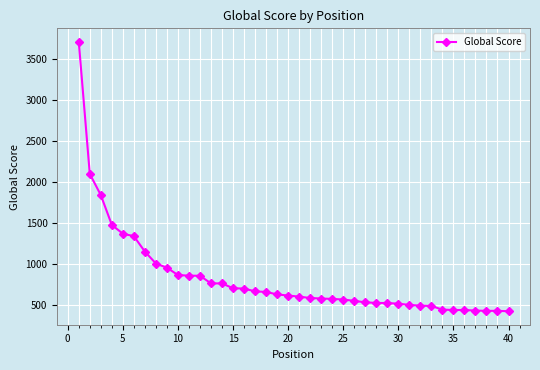

What is the value of the 31st point from the left?

504